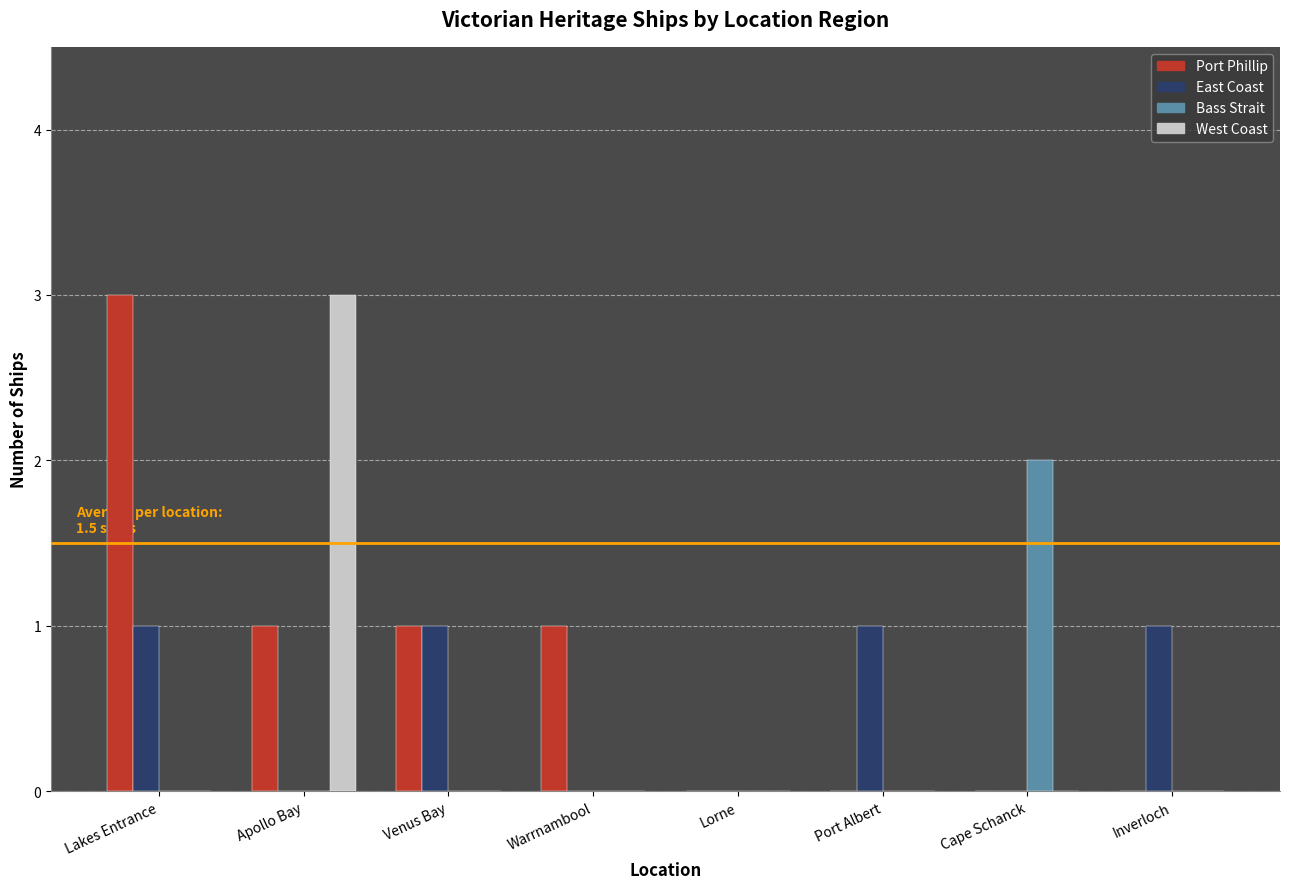

What is the maximum value shown in the chart?

3